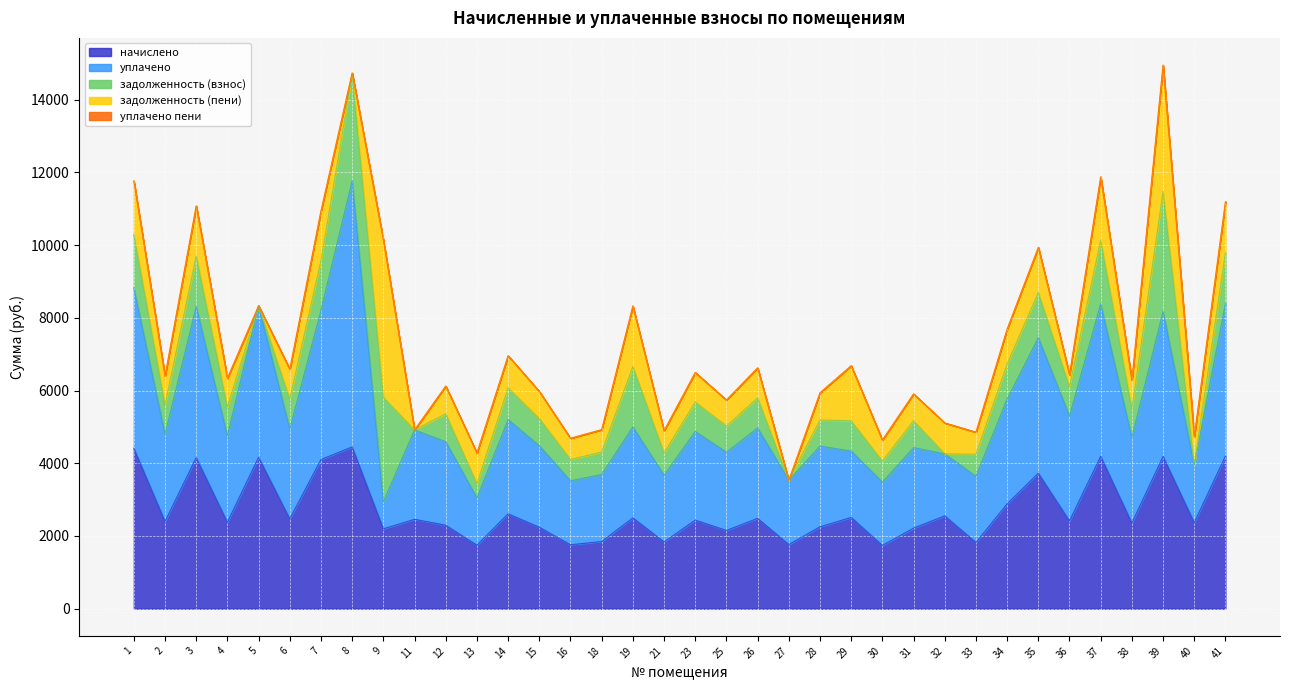

Is the value of уплачено пени at 29 greater than the value of задолженность (пени) at 14?

No